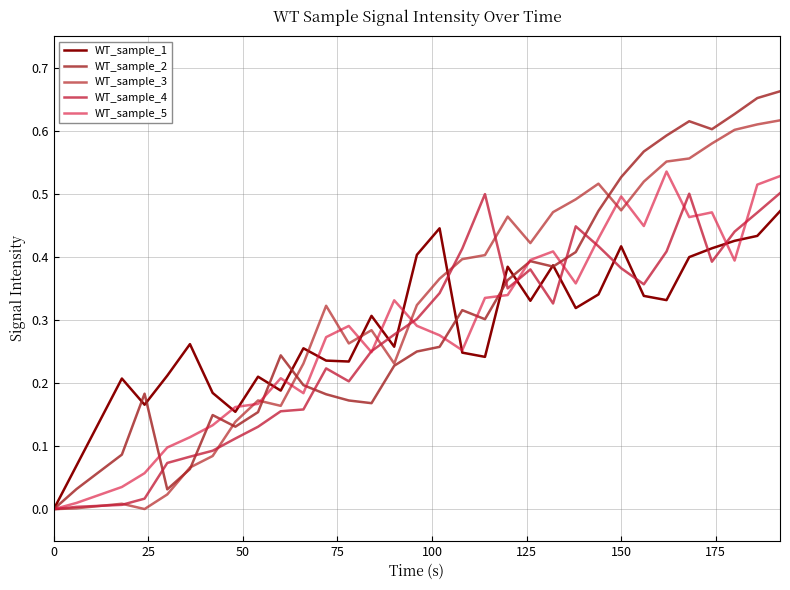

Is this an area chart (filled region under the line)?

No